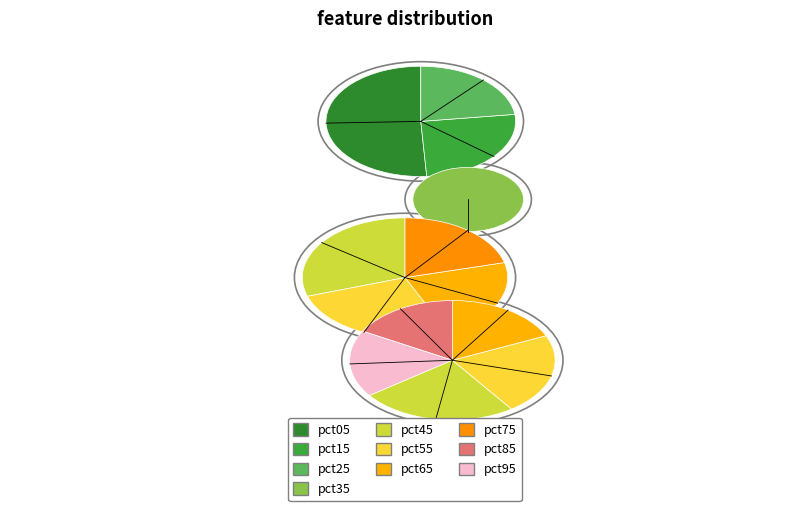

What portion of the pie excludes pct05?

77.4%